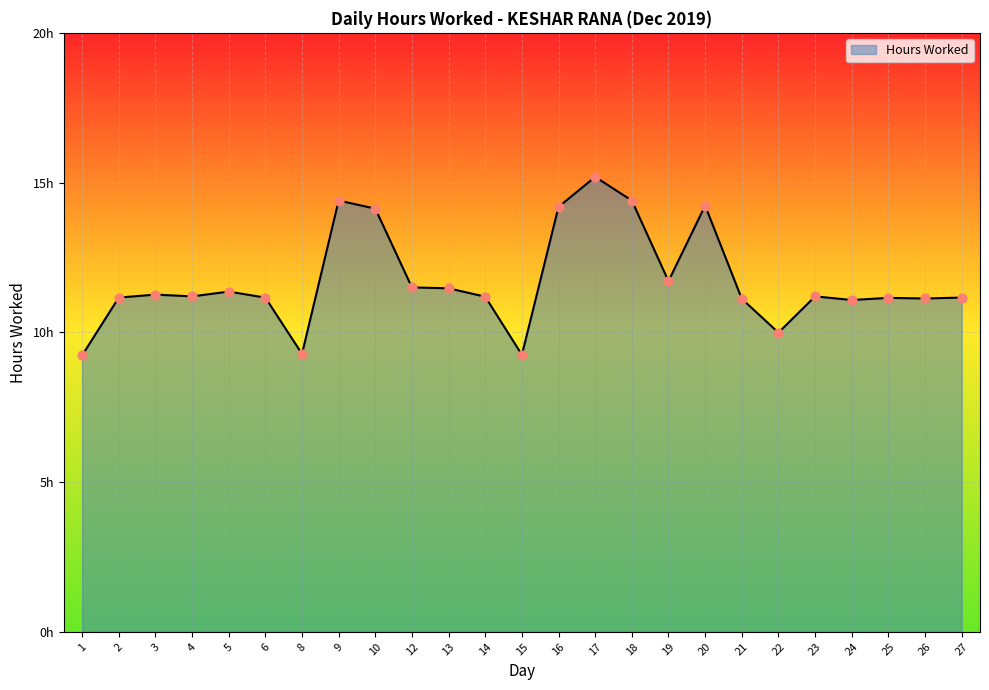

Between 14 and 5, which is larger?

5